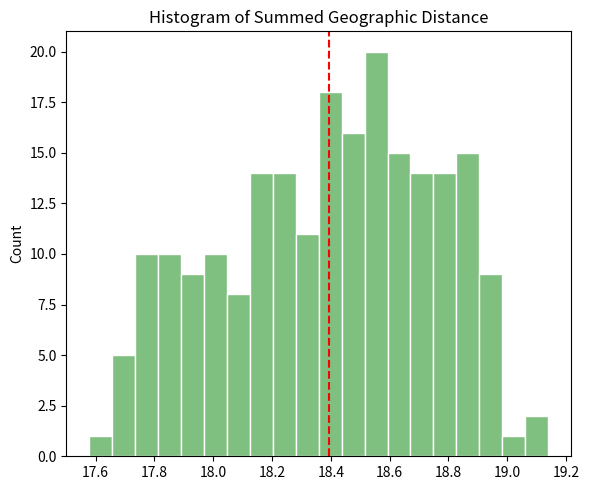

Read against the x-axis, roughly where is the centre of the tallest bar?

18.56